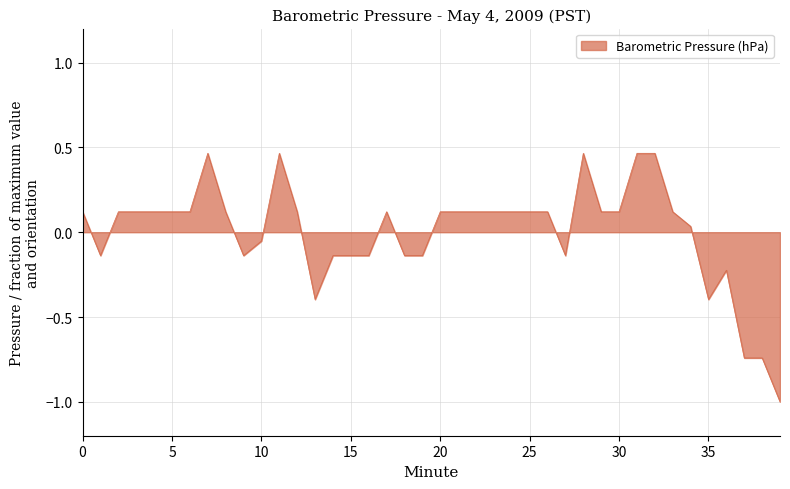

What is the minimum value shown in the chart?

-1.0